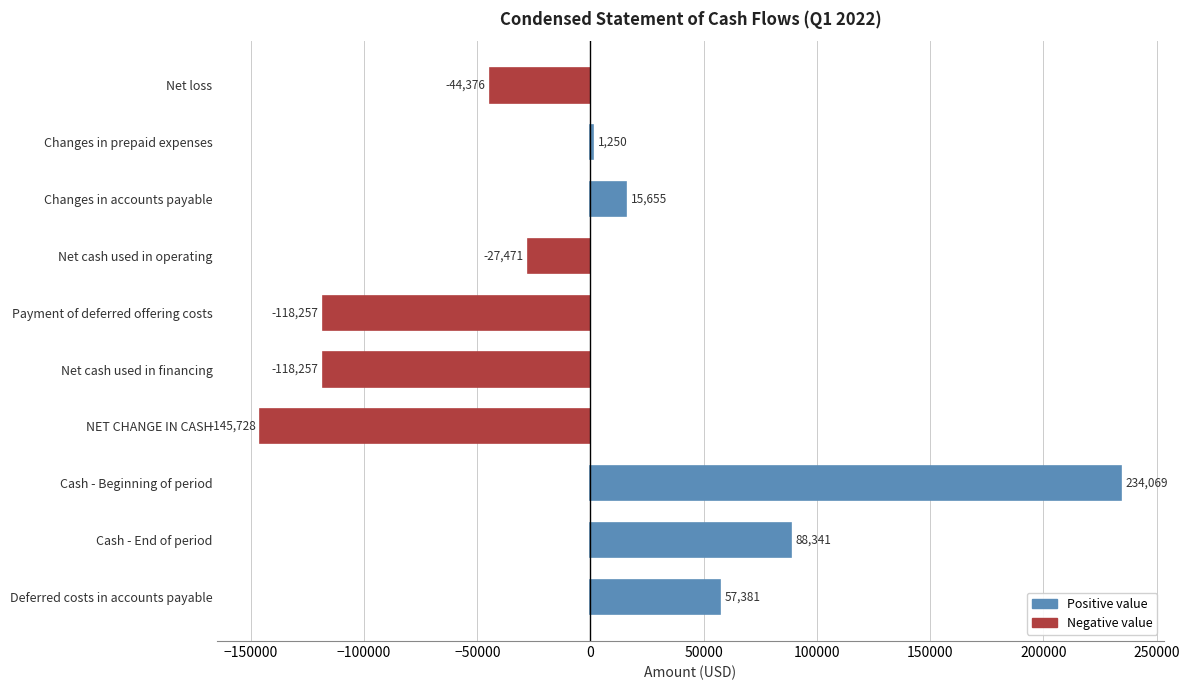

What is the sum of the values at Net cash used in financing and Net cash used in operating?

-145728